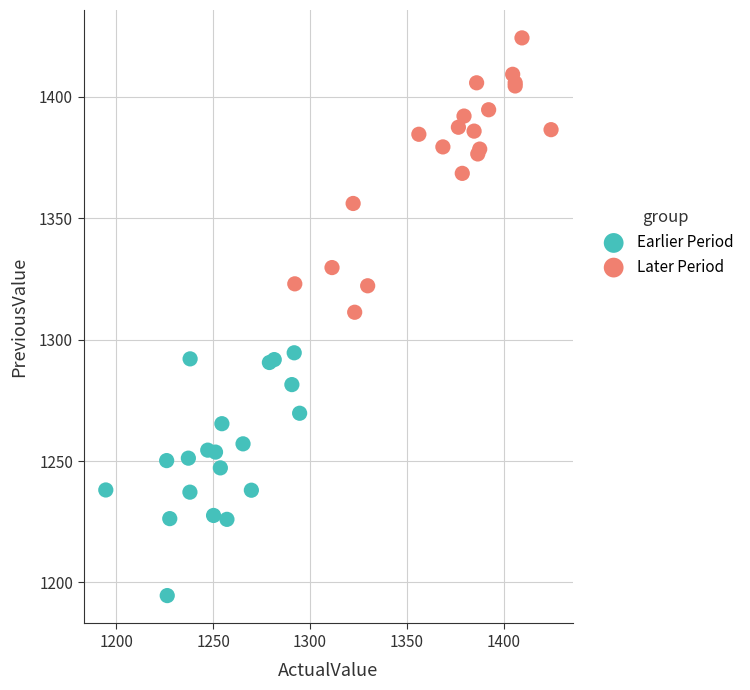

Which series has the largest Y range (max minus min)?

Later Period